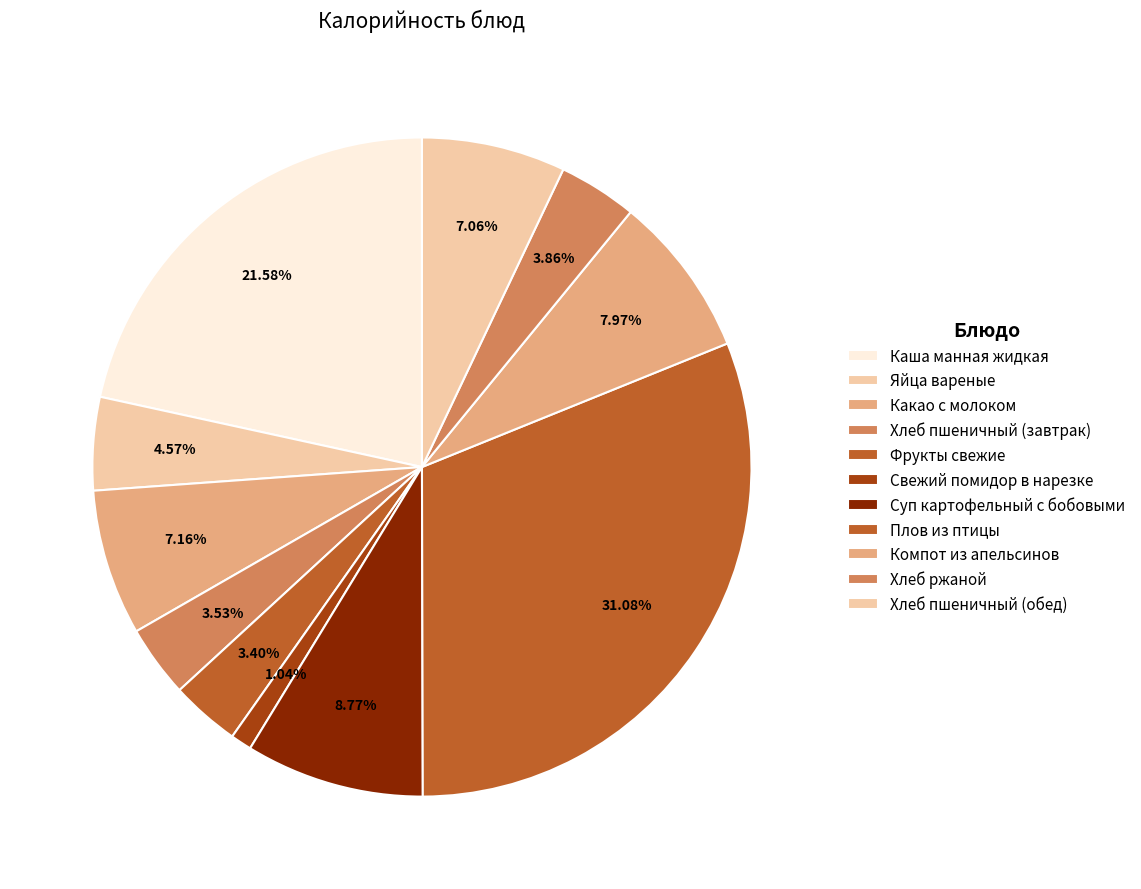

Does Свежий помидор в нарезке account for over 50% of the chart?

No